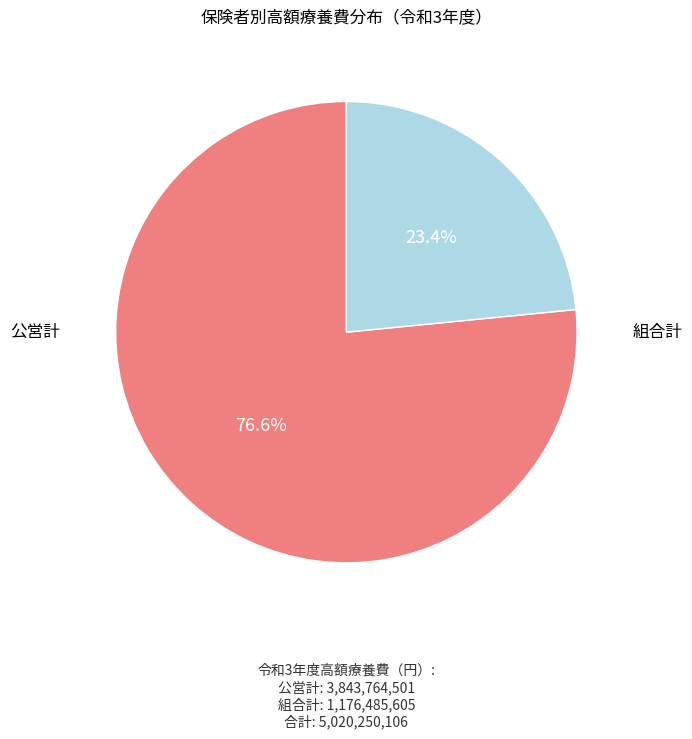

What percentage is the 組合計 slice, to the nearest percent?

23%